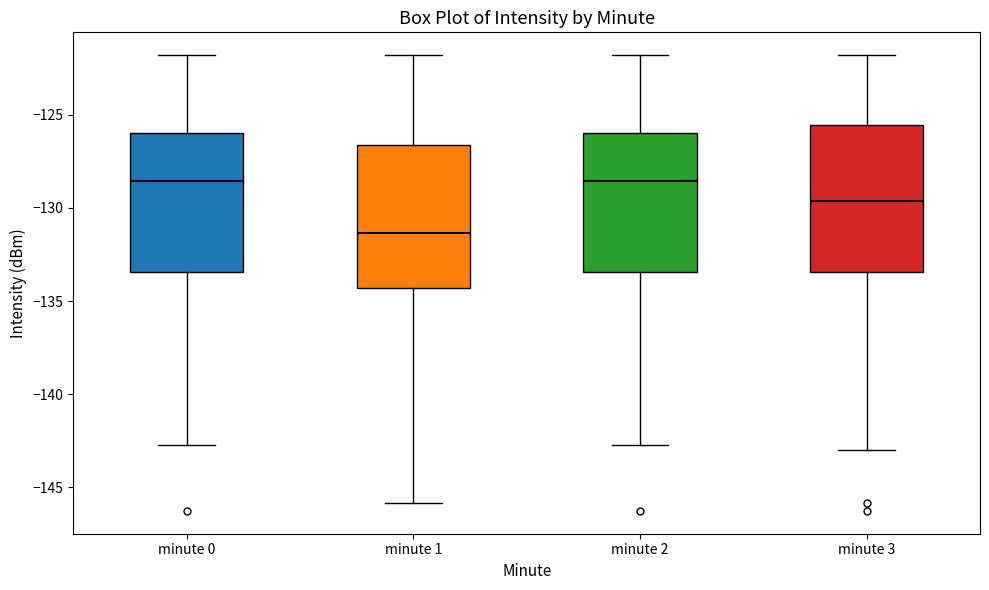

Where does the lower whisker of the box for minute 1 end on the y-axis? The values are not printed on the chart, so give them approximately, as read against the axis.

-146.0